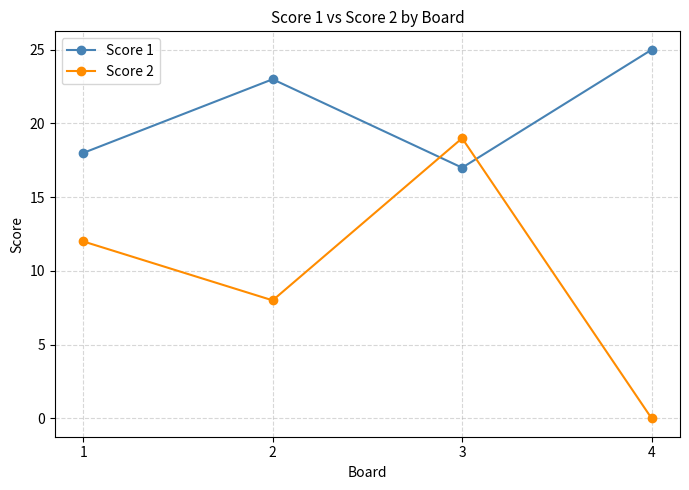

Does the chart have visible grid lines?

Yes